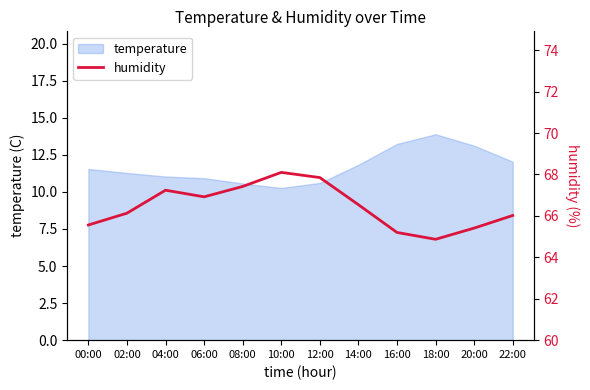

Does the chart display data point markers on the line(s)?

No